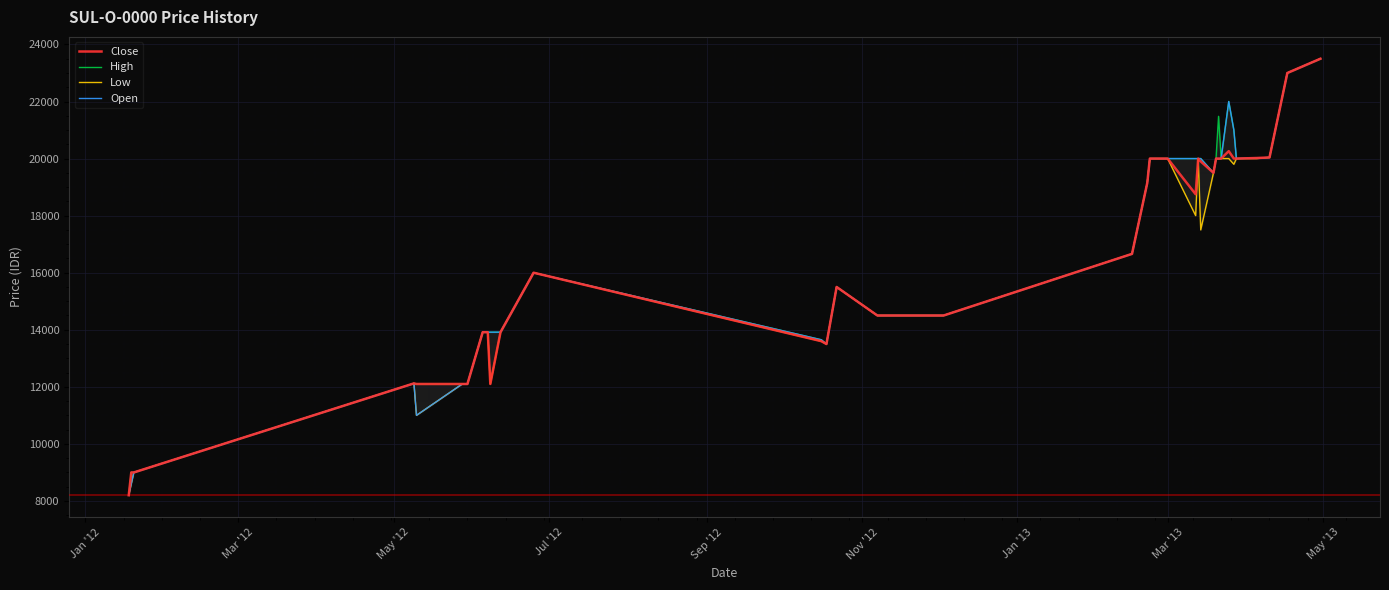

Which series has the largest range (max minus min)?

Close